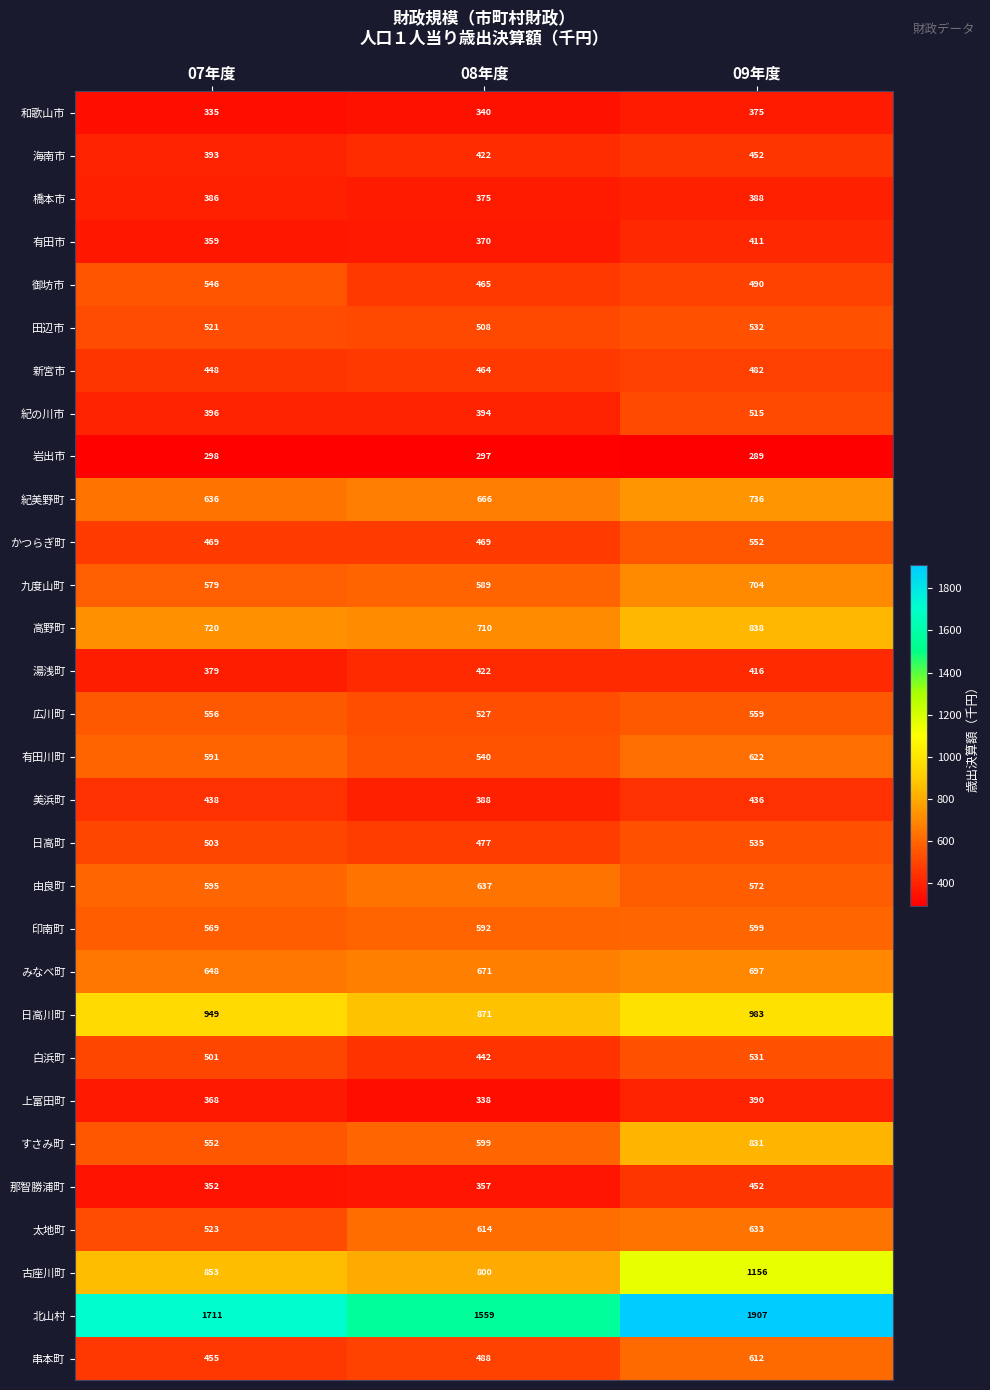

Which category has the lowest value across all series?

09年度